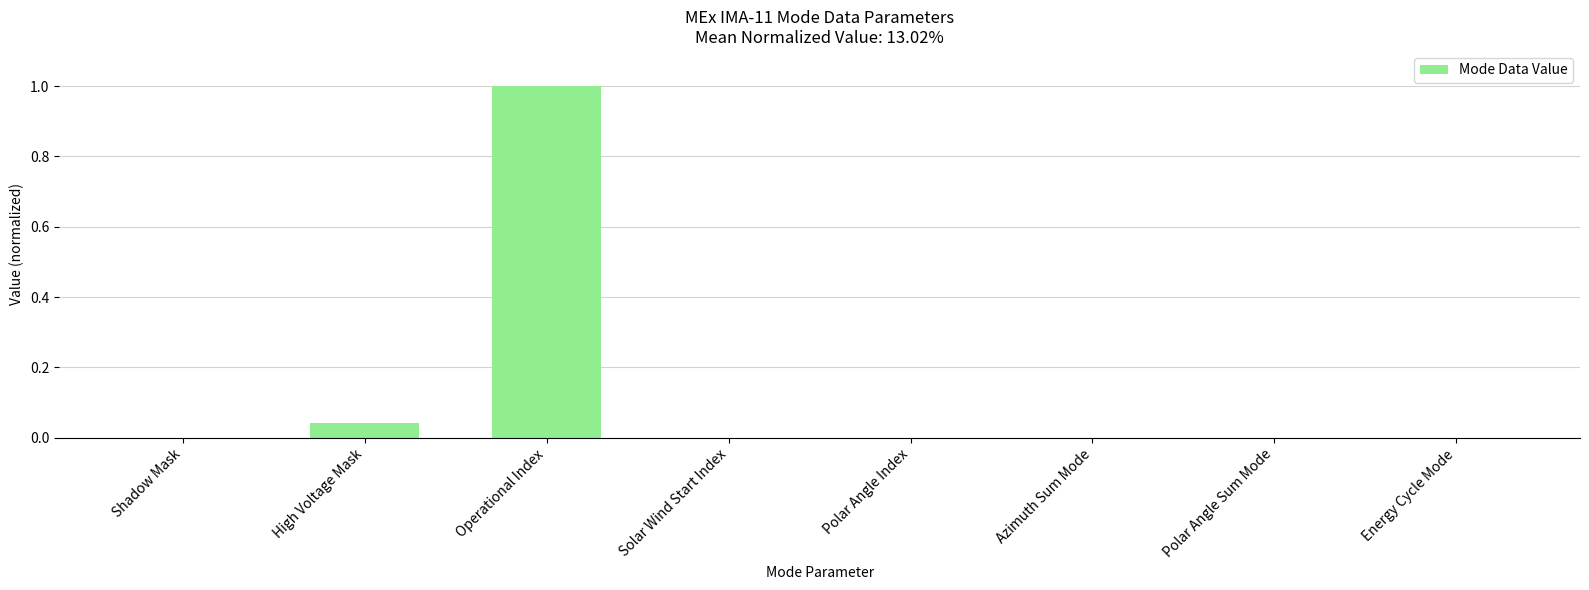

What is the greatest value displayed?

1.0